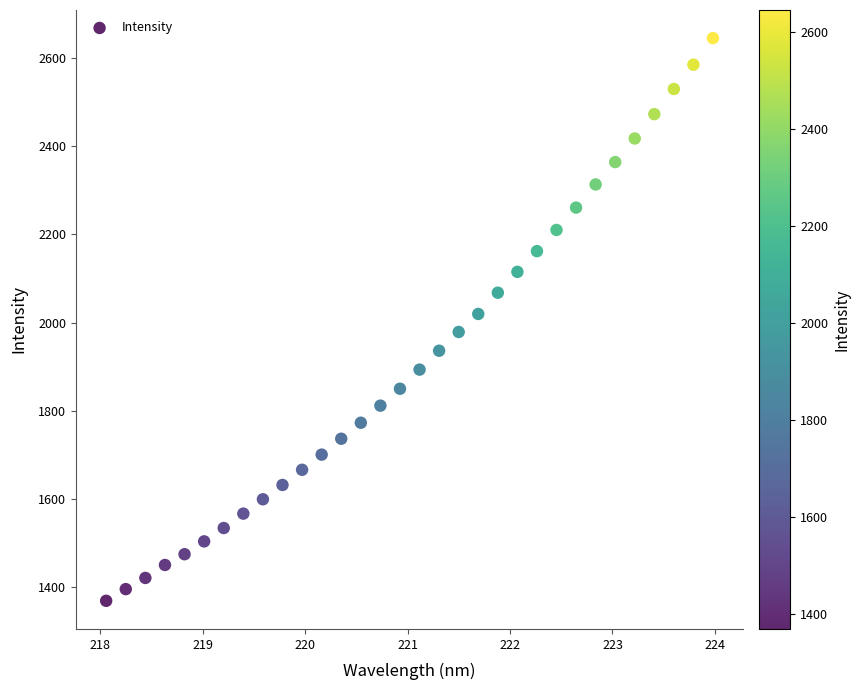

What is the range of X values (max minus min)?

5.9